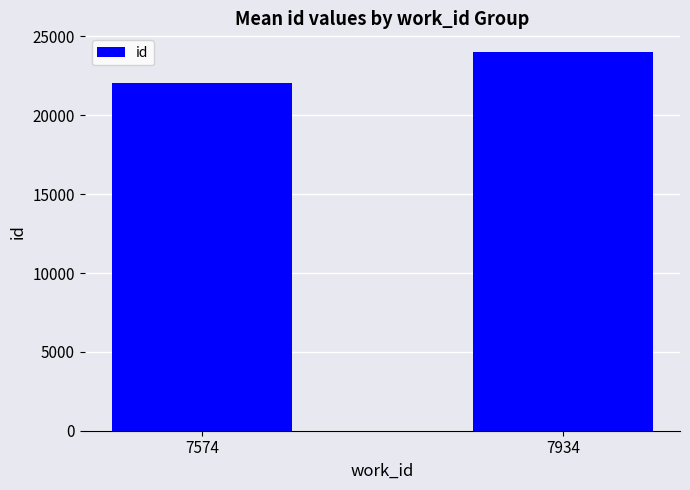

How many data points does each series have?

2